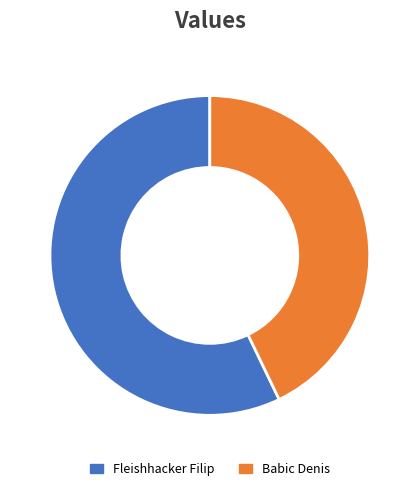

Which category has the smallest portion of the pie?

Babic Denis